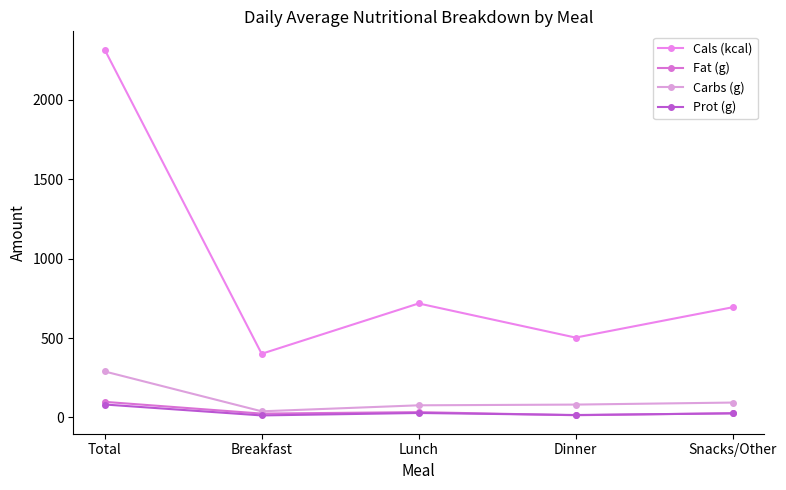

At which label is Carbs (g) closest to 164?

Snacks/Other